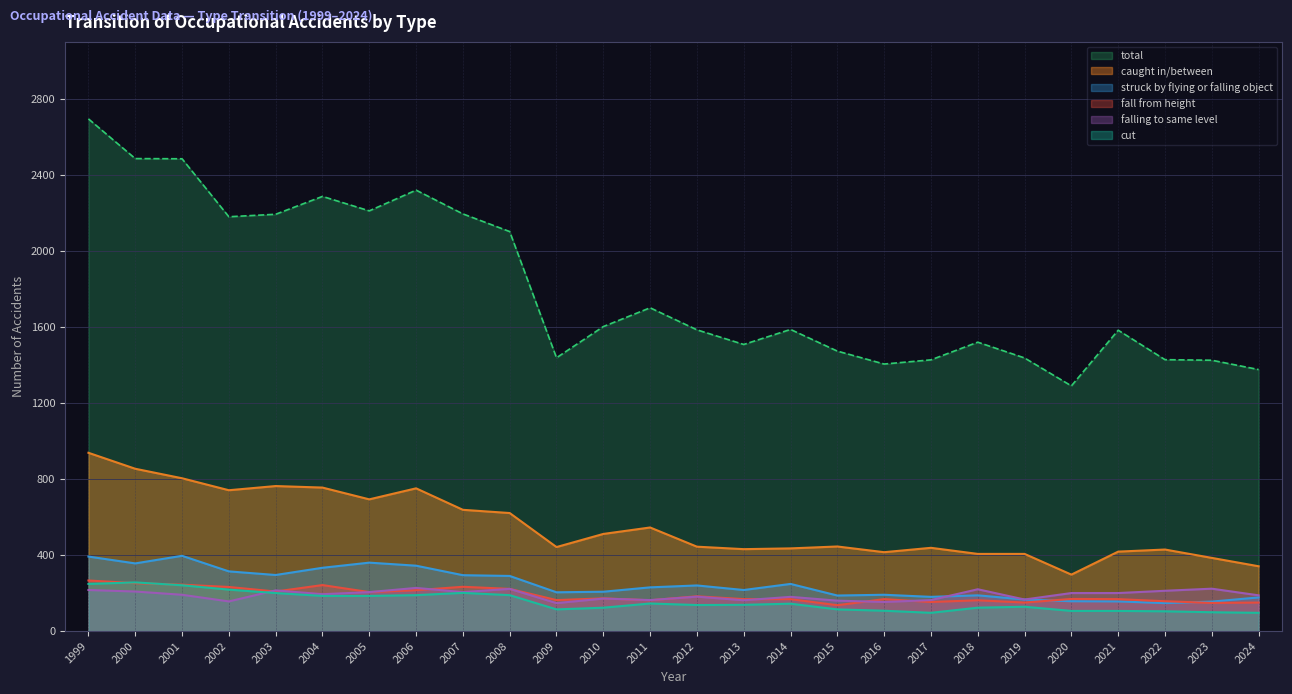

At which label is fall from height closest to 201?

2005